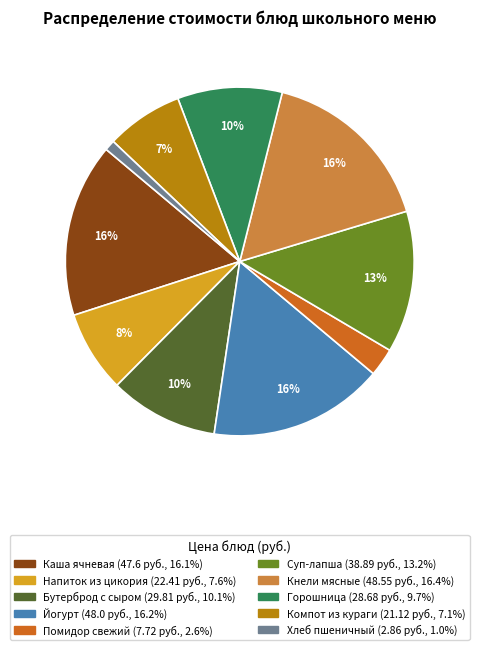

Does any single category account for the majority?

No